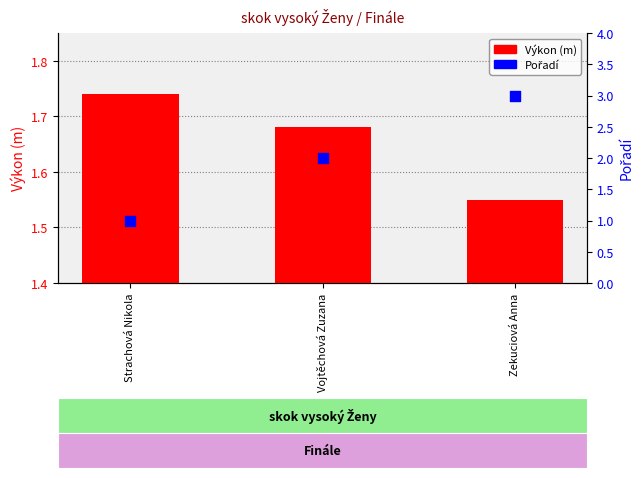

Which series has the largest total across all categories?

Pořadí